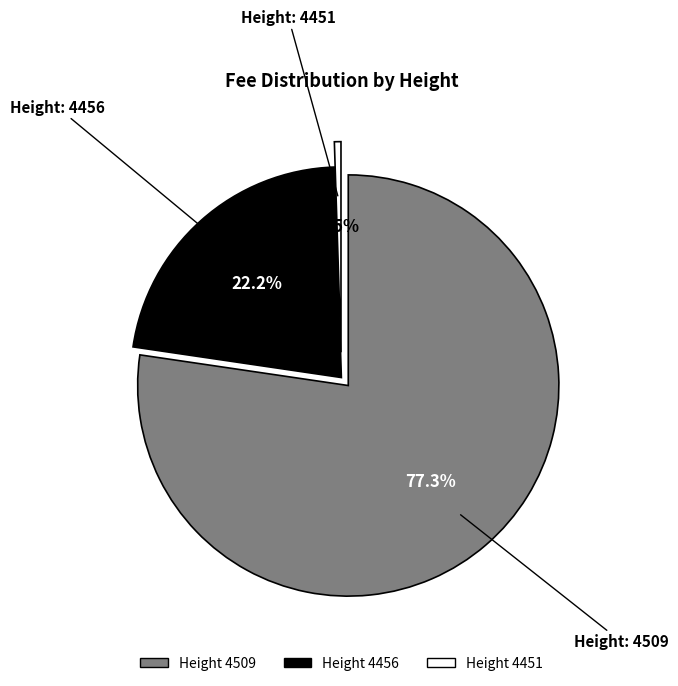

The 4456 slice represents 22% of the pie. True or false?

True